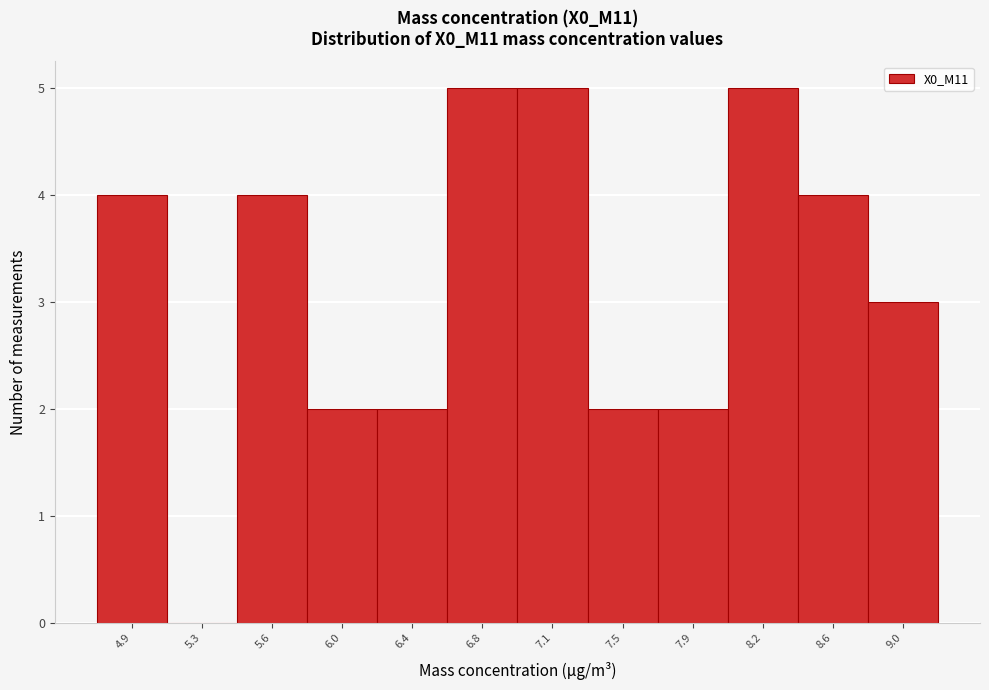

Reading left to right, transcribe all the data shown in this chart.

4.9=4	5.3=0	5.6=4	6.0=2	6.4=2	6.8=5	7.1=5	7.5=2	7.9=2	8.2=5	8.6=4	9.0=3